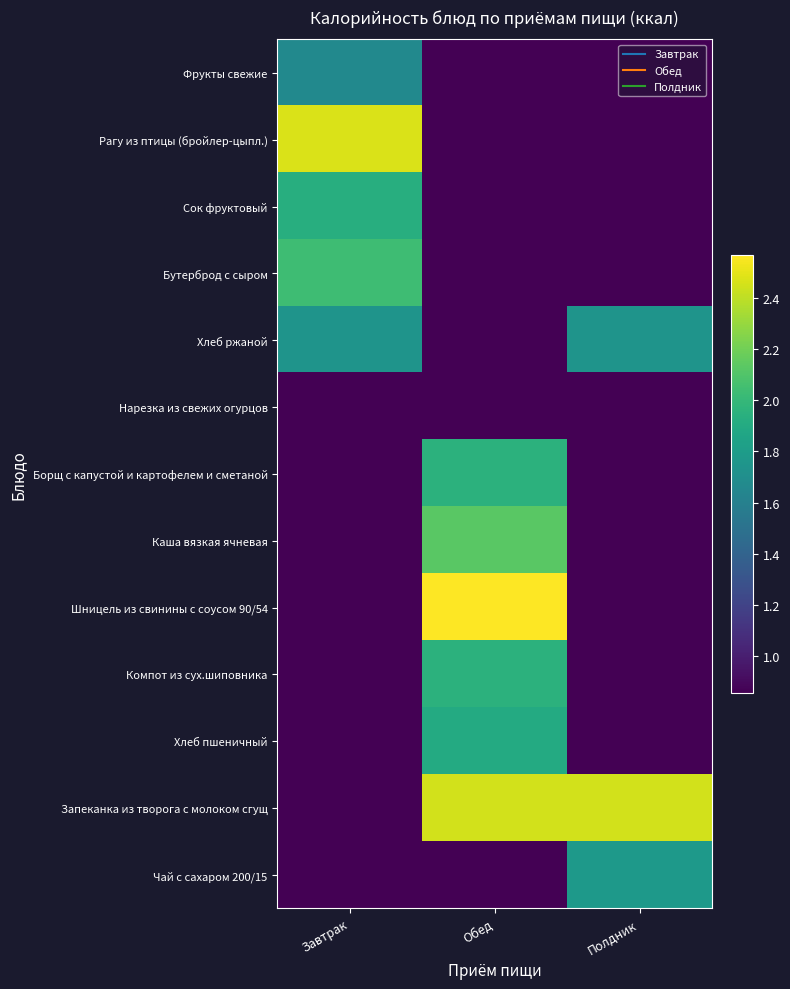

Which series has the largest total across all categories?

Запеканка из творога с молоком сгущ